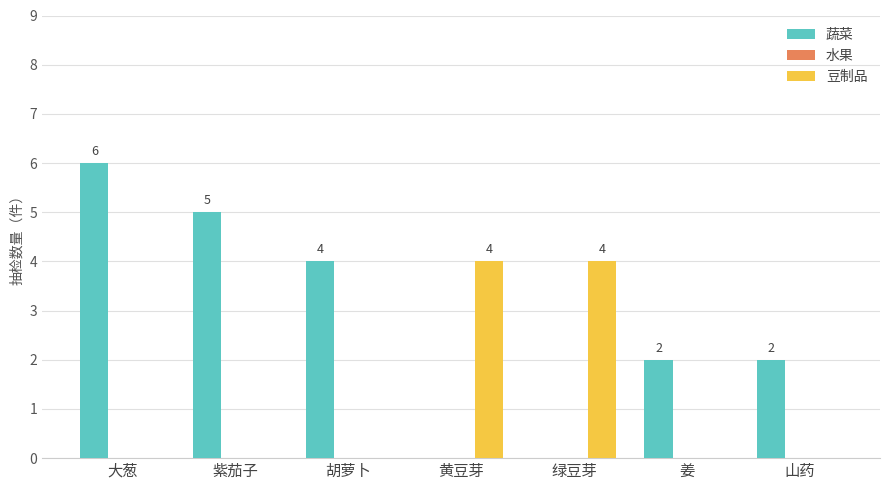

Between 黄豆芽 and 山药, which series saw the biggest shift?

豆制品